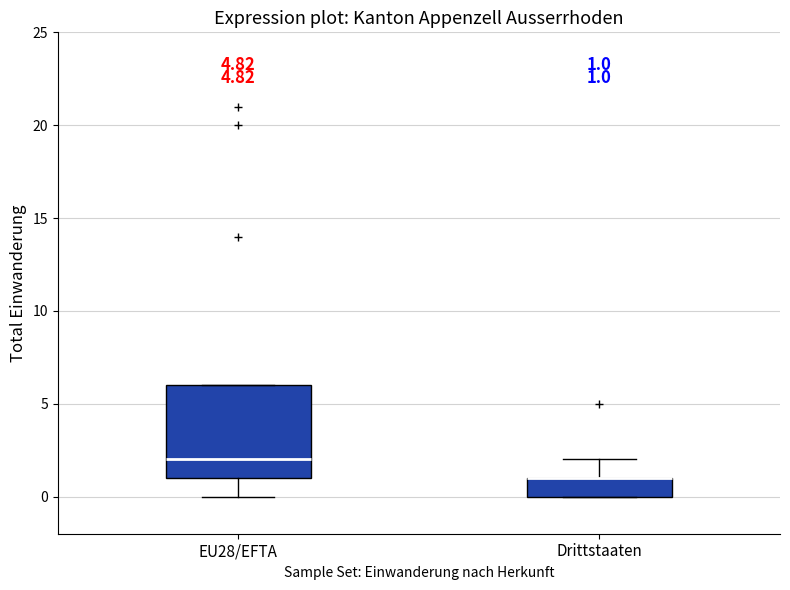

Which box is the tallest, from its lower edge to its upper edge?

EU28/EFTA